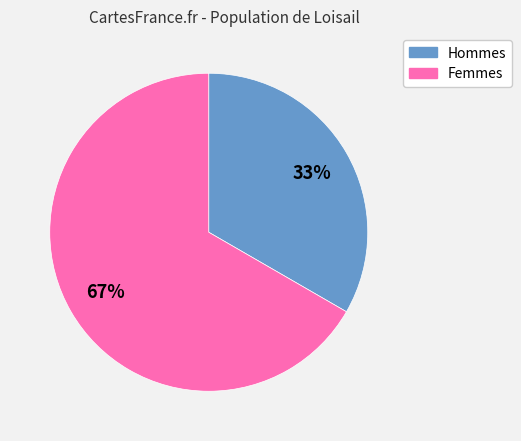

To the nearest percent, what is the average slice percentage?

50%